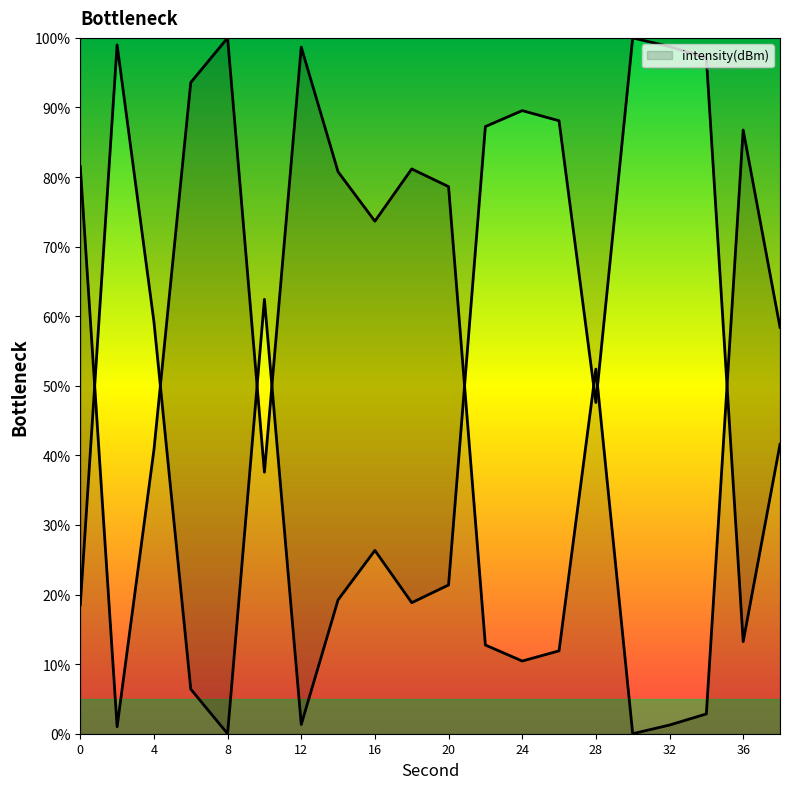

At which category does the data reach its first local peak?

8